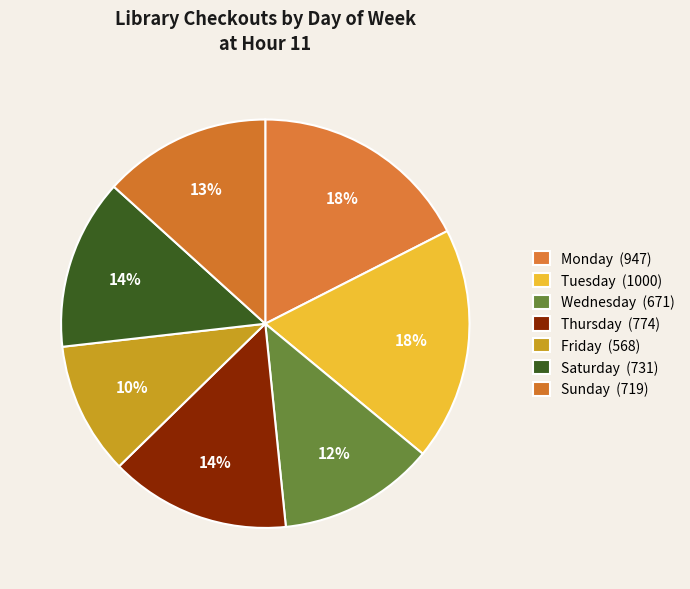

Does Monday represent more than half of the total?

No